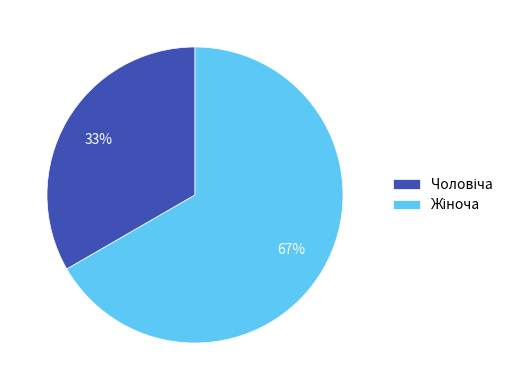

How many segments does this pie chart have?

2